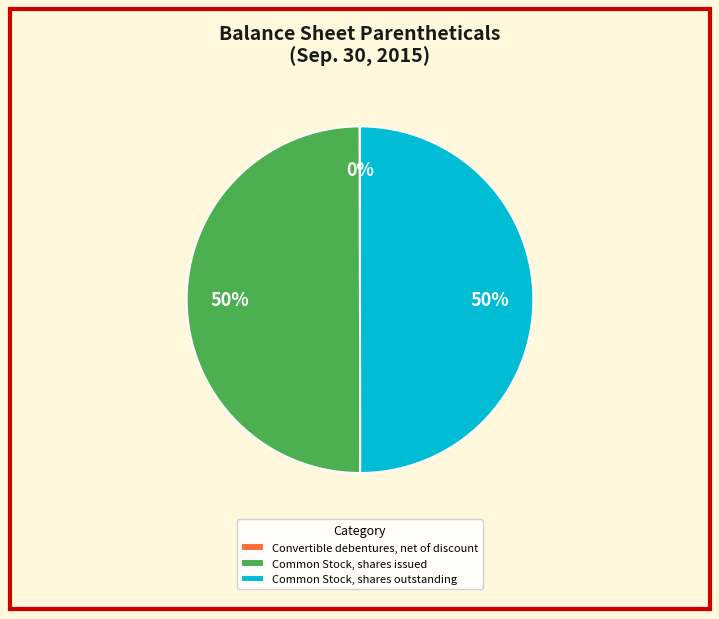

To the nearest percent, what is the combined percentage of Common Stock, shares outstanding and Common Stock, shares issued?

100%